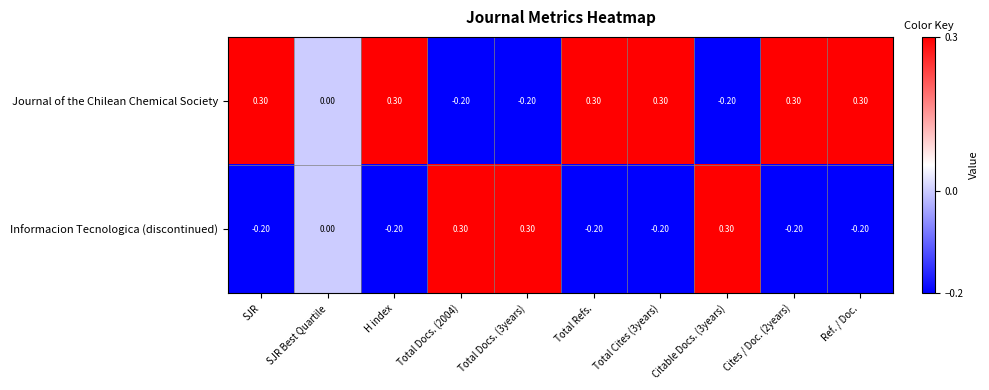

Which series has the largest total across all categories?

Journal of the Chilean Chemical Society